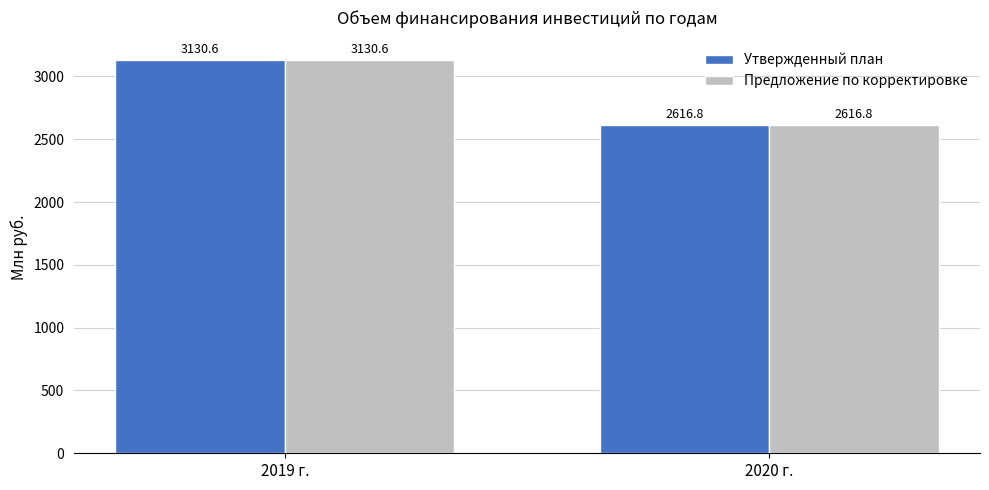

What is the lowest value of the Утвержденный план series?

2616.8